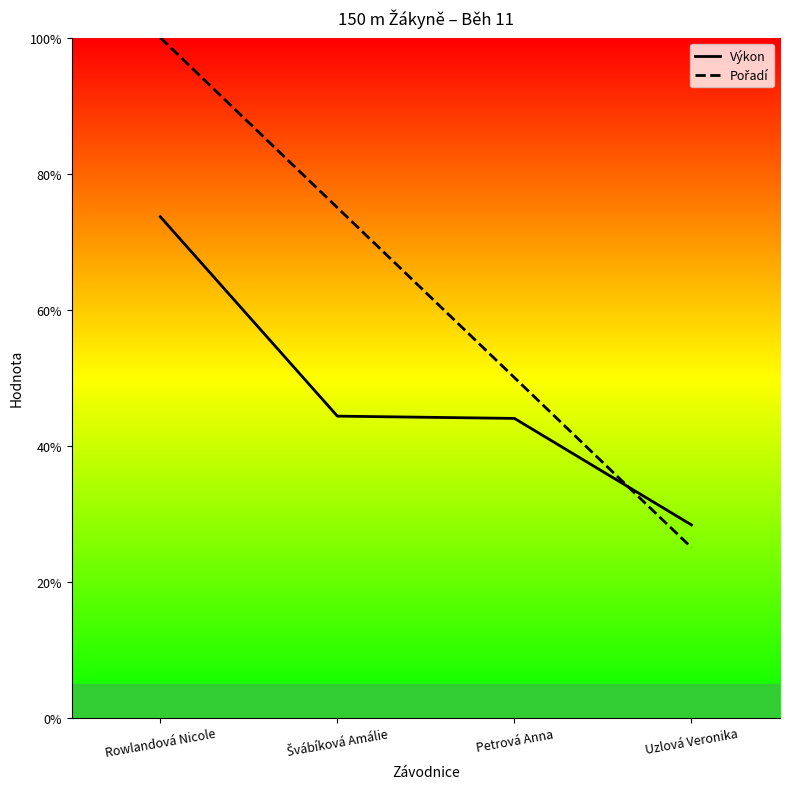

The value of Pořadí at Petrová Anna is 50.0. True or false?

True